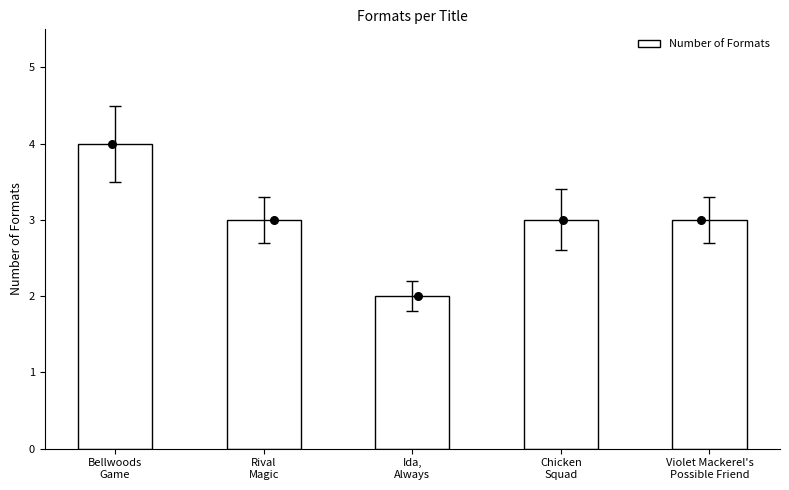

Between Violet Mackerel's
Possible Friend and Chicken
Squad, which is larger?

Violet Mackerel's
Possible Friend